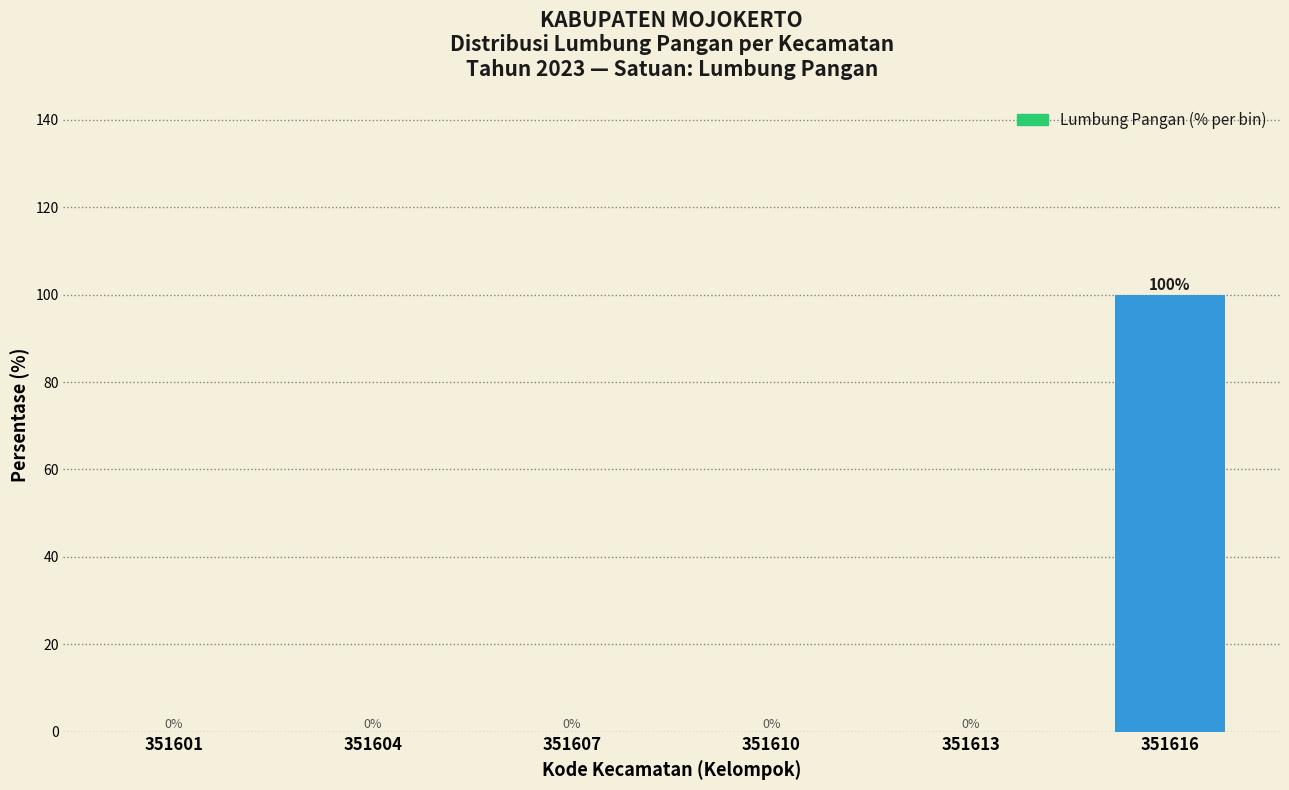

Reading left to right, transcribe all the data shown in this chart.

351601=0	351604=0	351607=0	351610=0	351613=0	351616=100